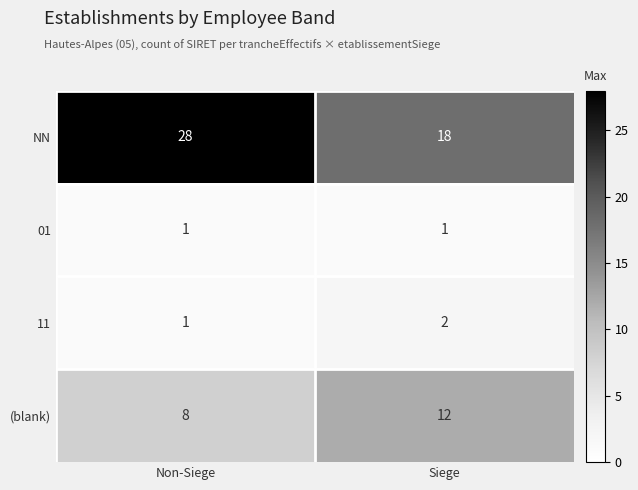

The value of NN at Non-Siege is 14. True or false?

False